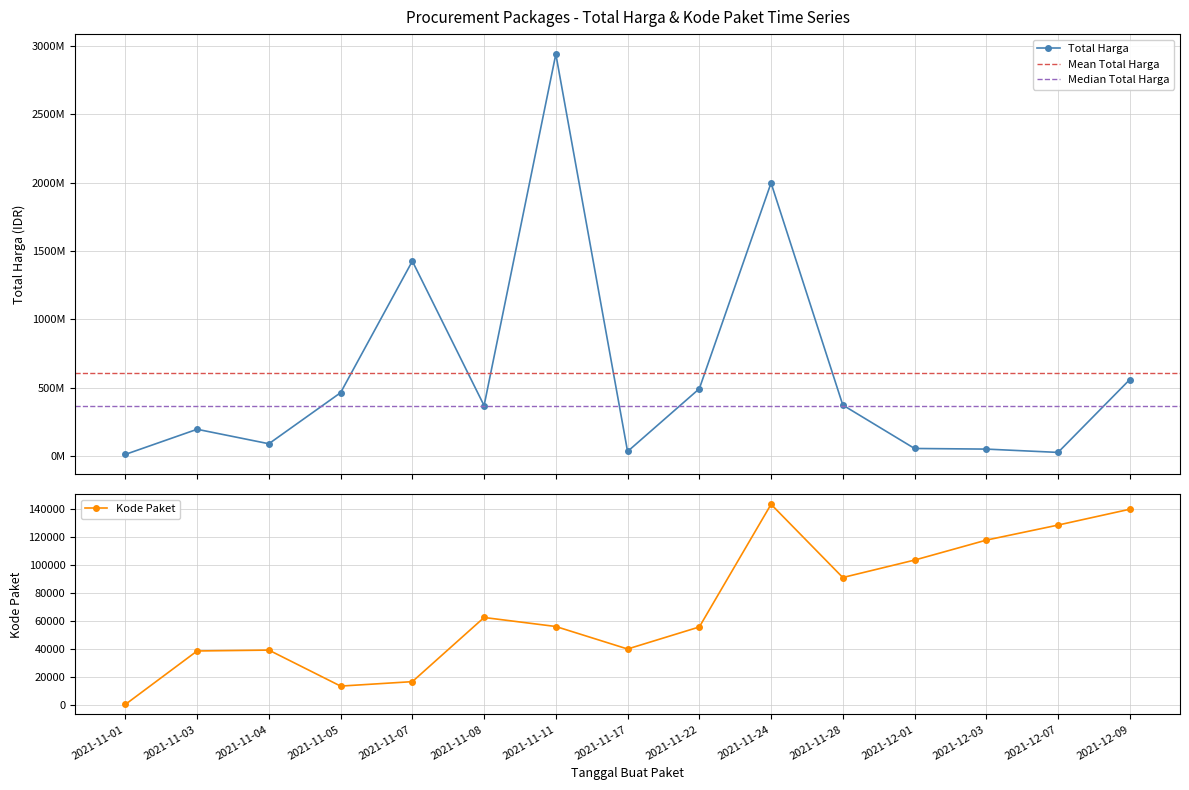

True or false: Total Harga (M) has more than 1 interior local peaks.

True